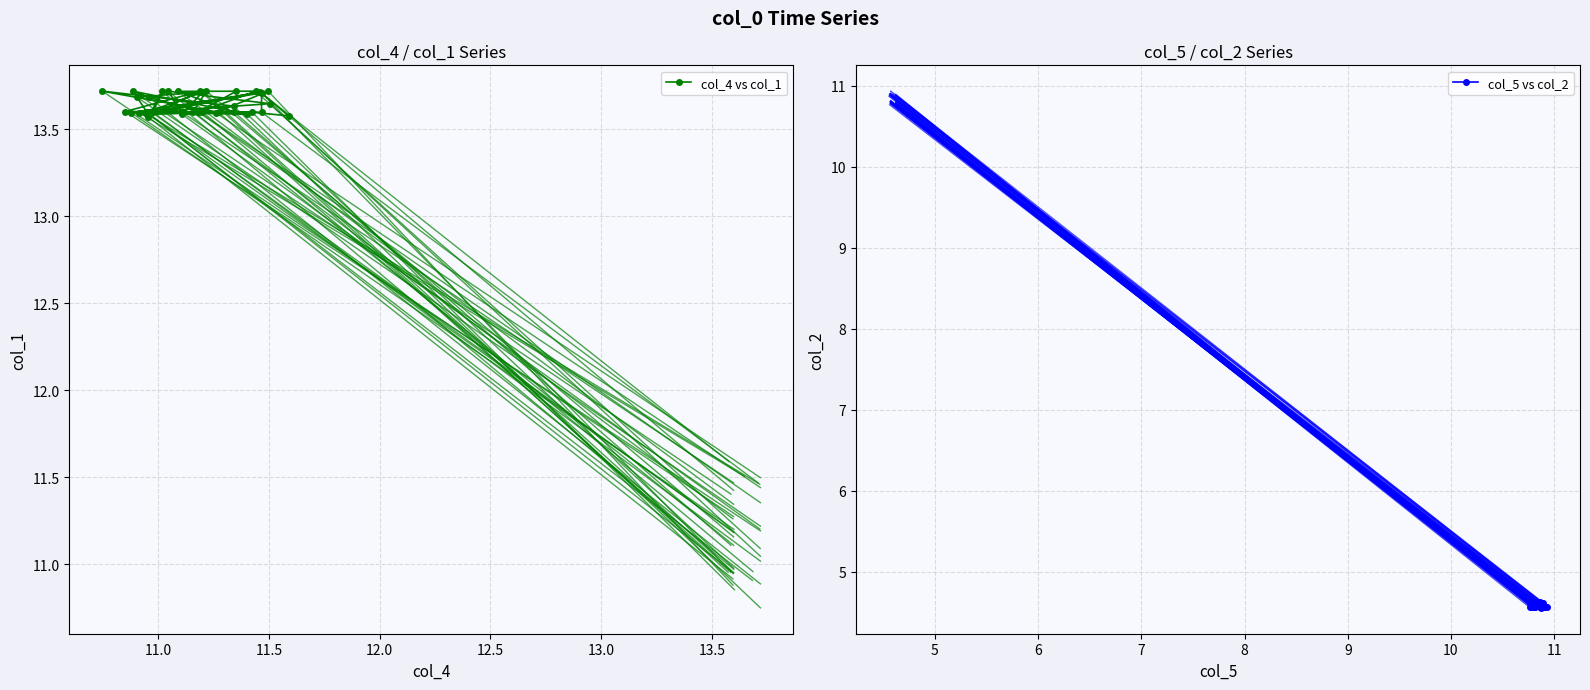

True or false: col_4 vs col_1 has a value of 18.6 at 10.5.

False